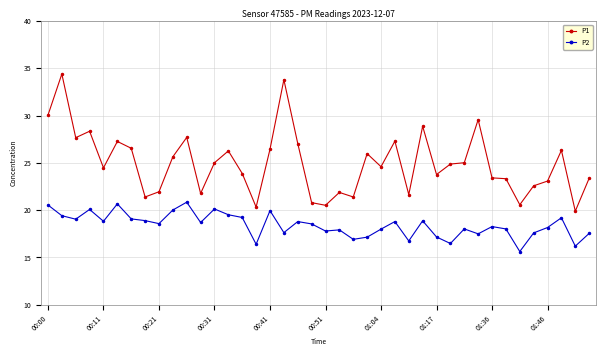

What is the sum of all P1 values?

998.9